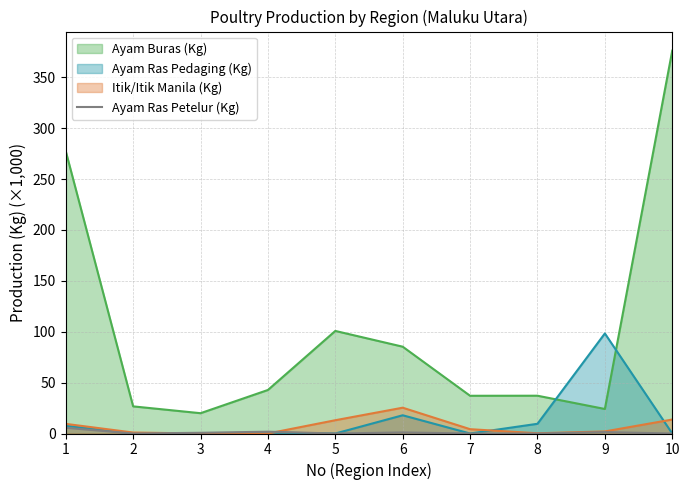

Between 1 and 4, which series saw the biggest shift?

Ayam Buras (Kg)